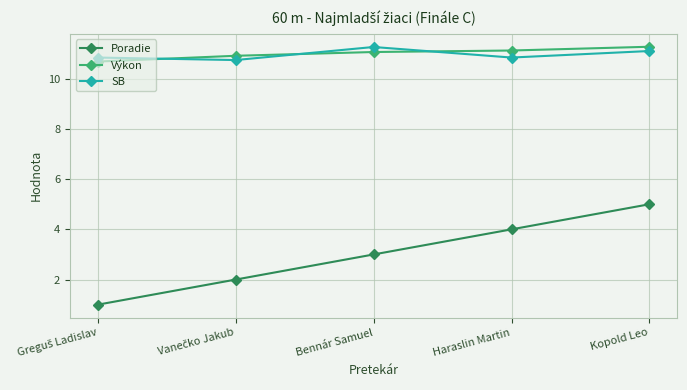

True or false: Poradie has more than 2 interior local peaks.

False